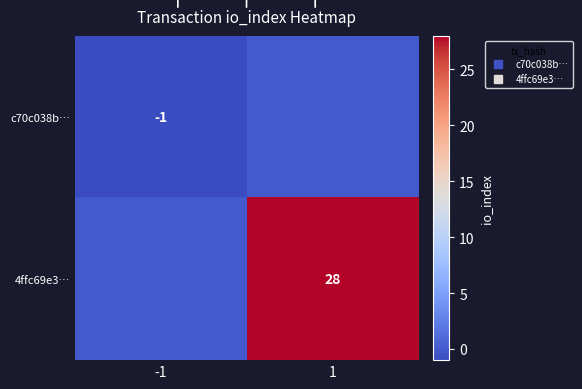

Rank the series by their maximum value, from lowest to highest.

c70c038b…, 4ffc69e3…